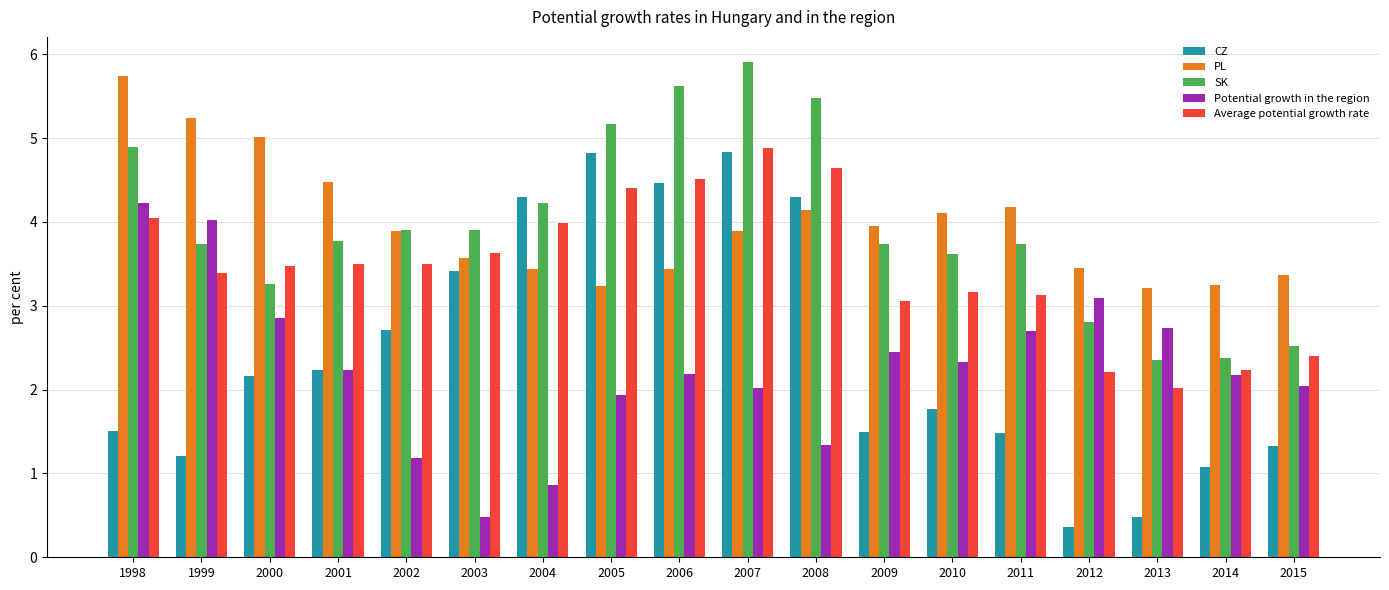

What is the sum of the SK values at 2012 and 2005?

8.0